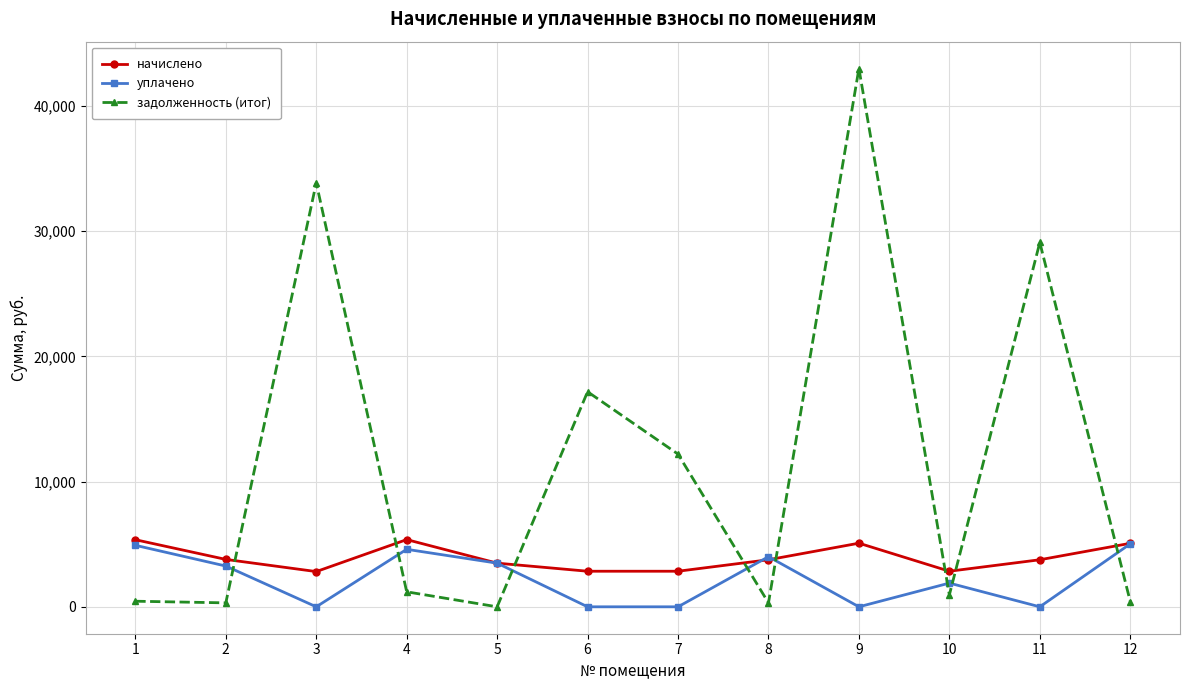

What is the greatest value displayed?

42970.9